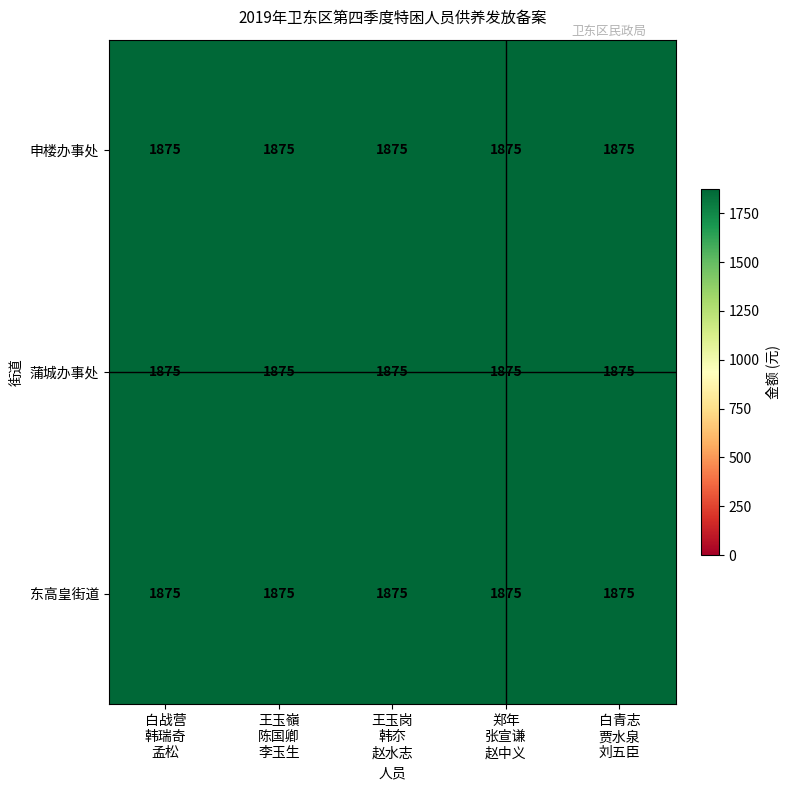

List the labels in order of 东高皇街道 value, largest first.

白战营, 王玉嶺, 王玉岗, 郑年, 白青志